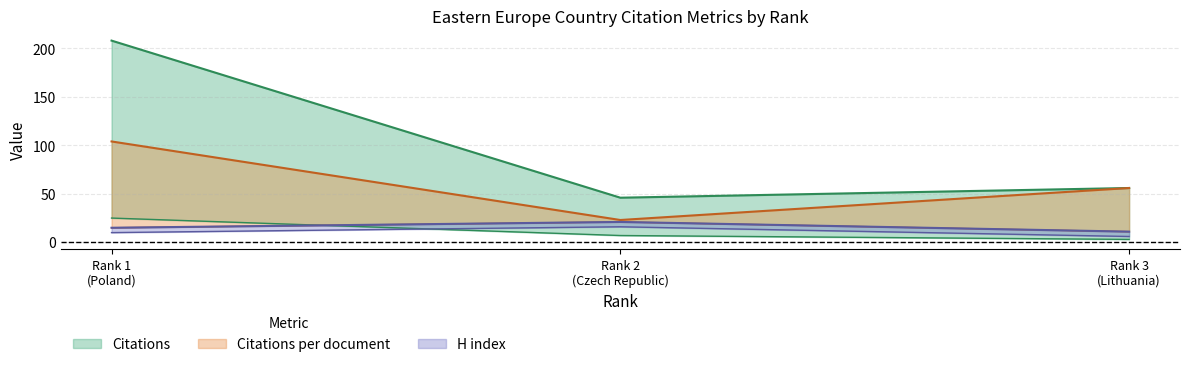

Reading right to left, what are all the values shown in this chart?

Citations: 56	46	208
Self-citations: 3	7	25
Citations per document: 56	23	104
H index: 11	21	15